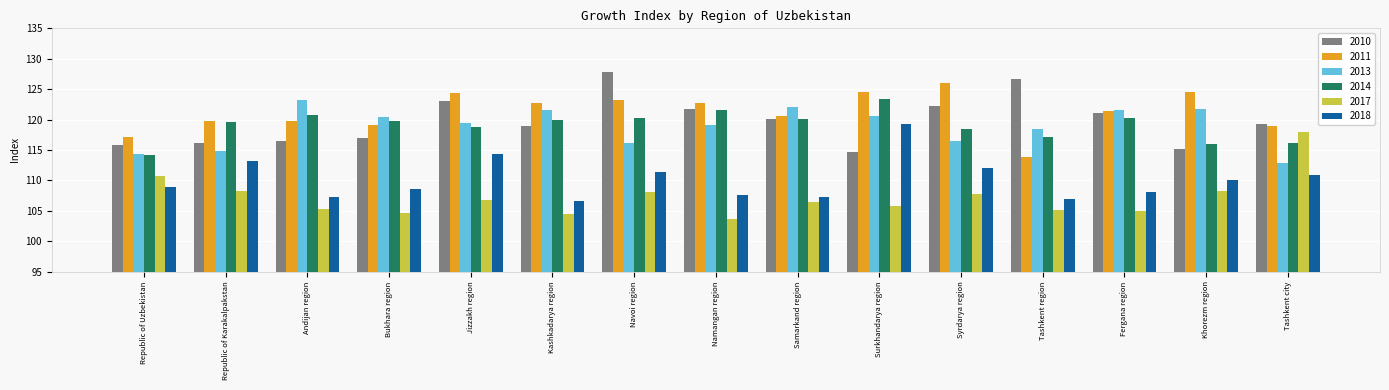

What is the maximum value shown in the chart?

127.9